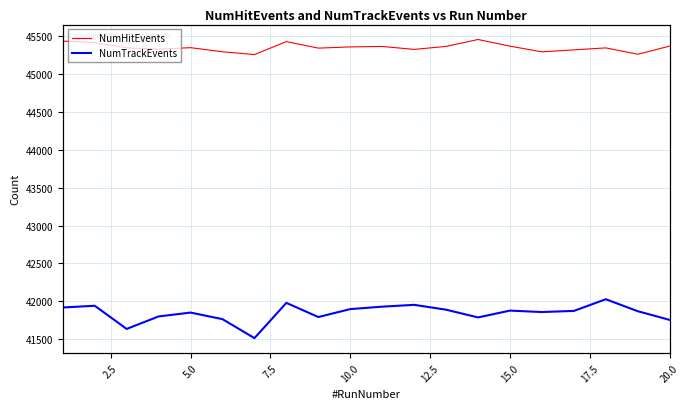

The NumHitEvents series shows 10078 at 17.5. True or false?

False